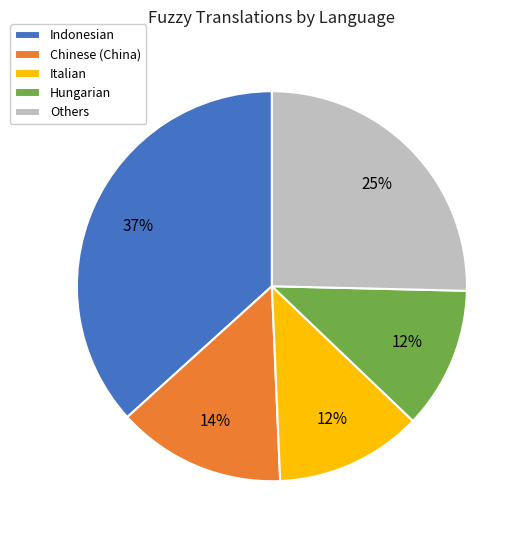

True or false: Indonesian accounts for 37% of the total.

True